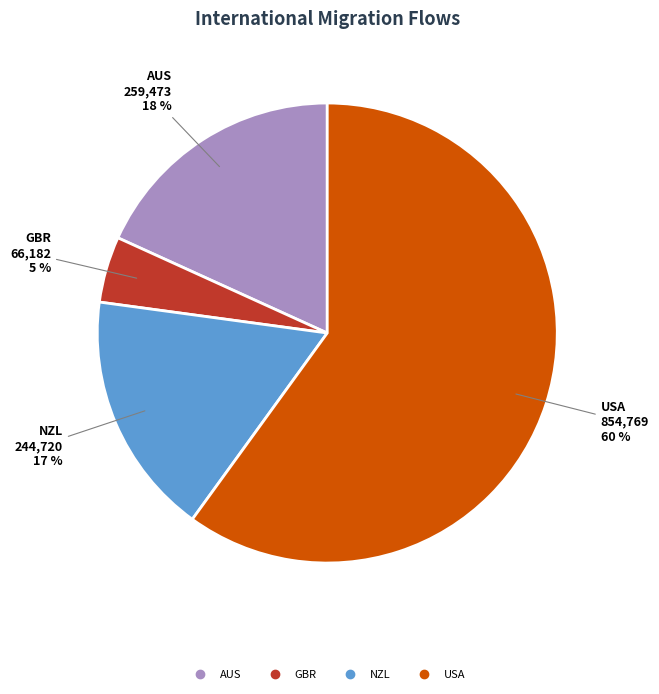

Is there any slice that represents more than half of the pie?

Yes